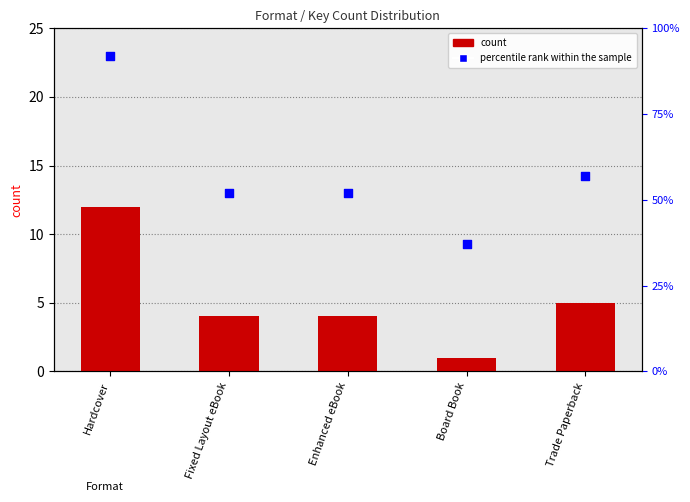

Which series has the largest Y range (max minus min)?

percentile rank within the sample